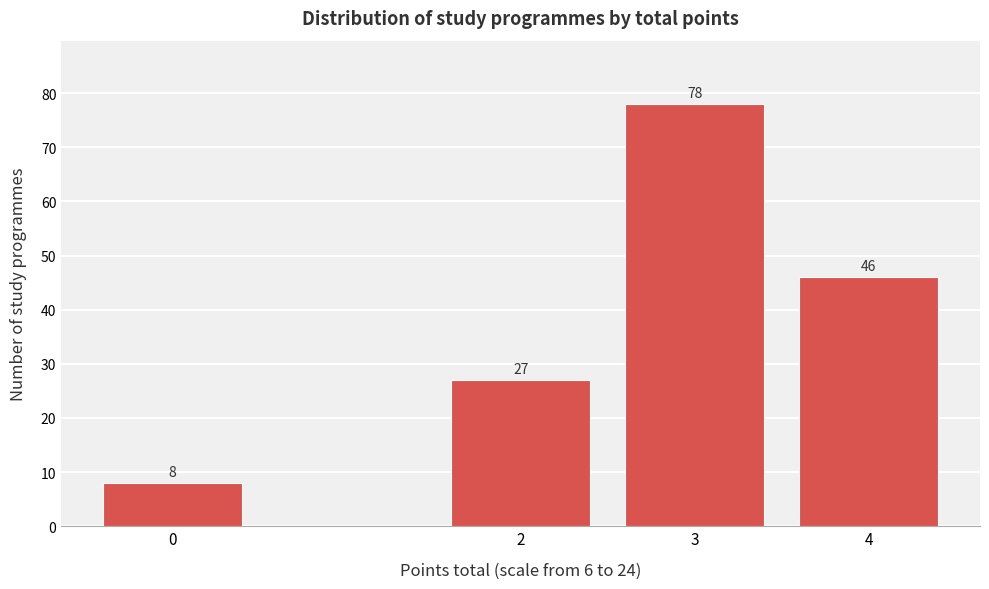

Reading left to right, extract all data points from this chart.

0=8	2=27	3=78	4=46